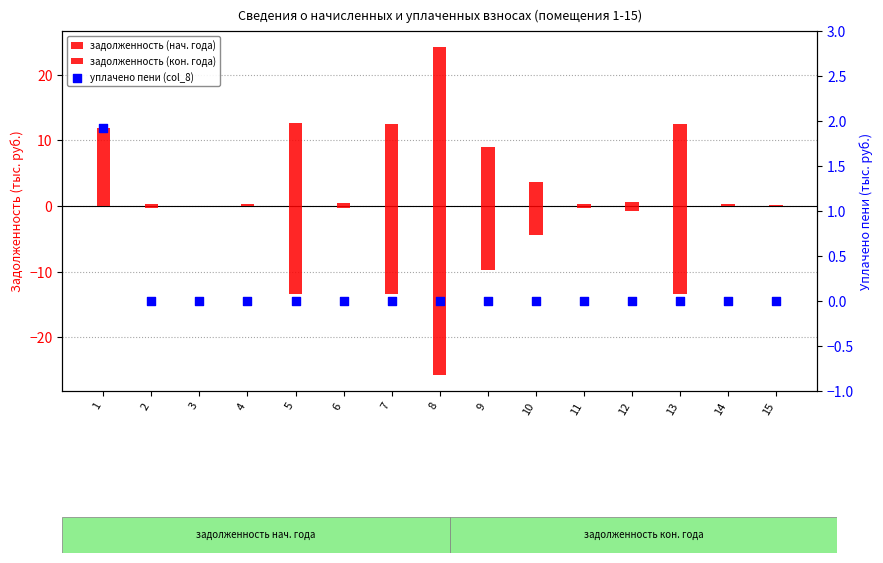

Is the value of задолженность (кон. года) at 1 greater than the value of уплачено пени (col_8) at 5?

No